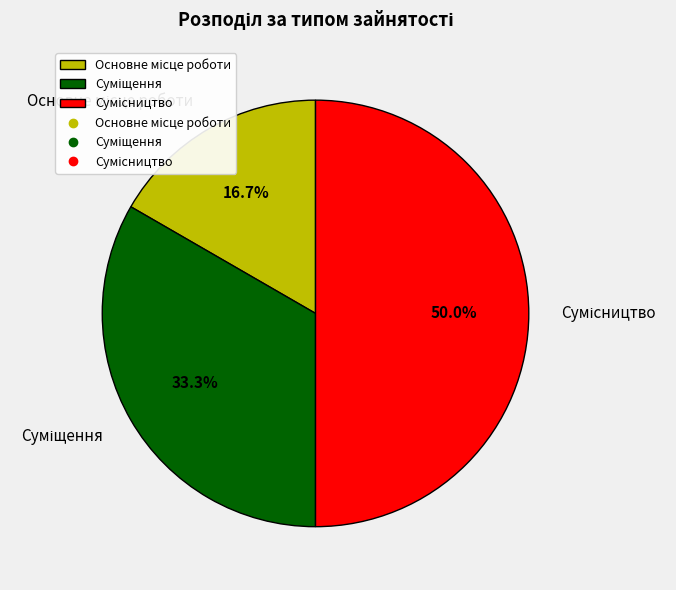

How many segments does this pie chart have?

3